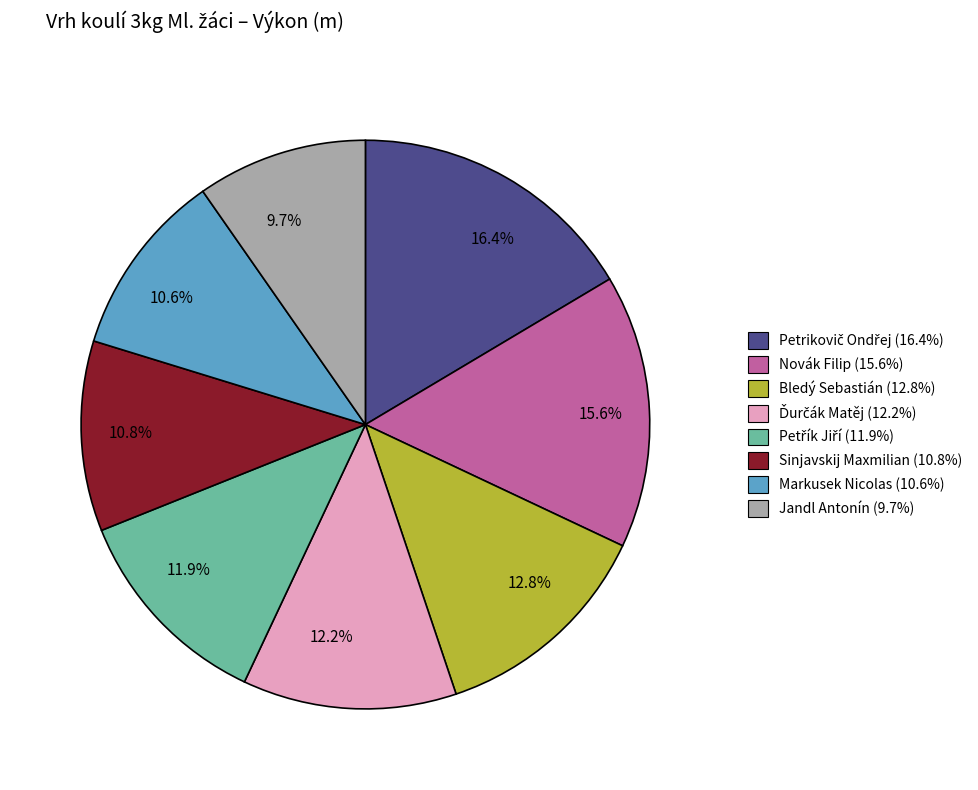

What is the ratio of the value at 12.2% to the value at 10.8%?

1.1